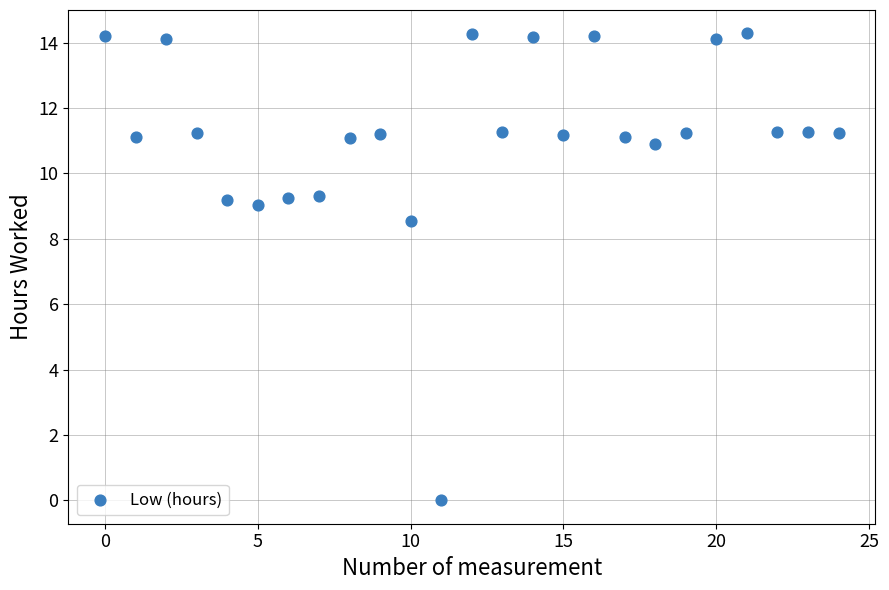

What is the range of Y values (max minus min)?

14.3